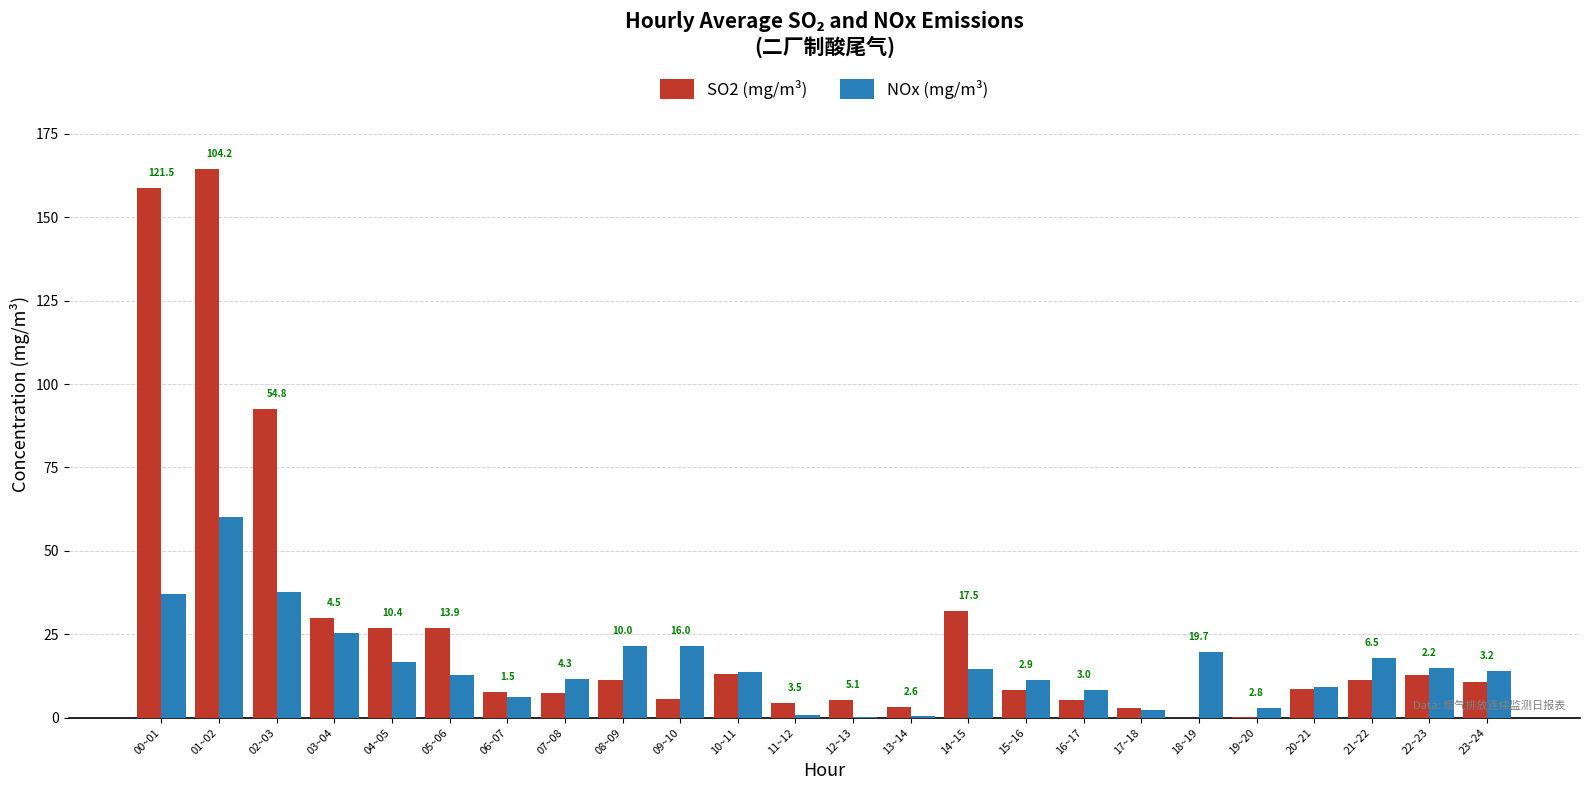

Which series has the largest total across all categories?

SO2 (mg/m³)